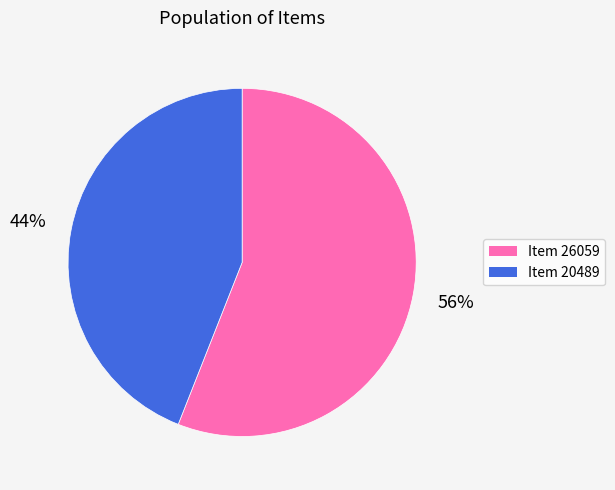

What percentage is the Item 26059 slice, to the nearest percent?

56%